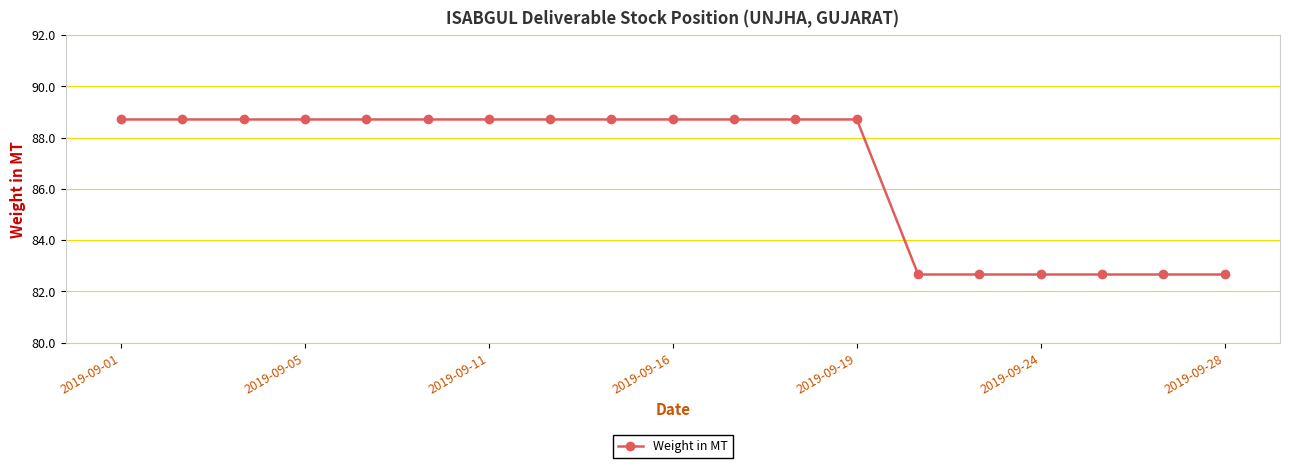

Reading left to right, extract all data points from this chart.

88.7	88.7	88.7	88.7	88.7	88.7	88.7	88.7	88.7	88.7	88.7	88.7	88.7	82.7	82.7	82.7	82.7	82.7	82.7